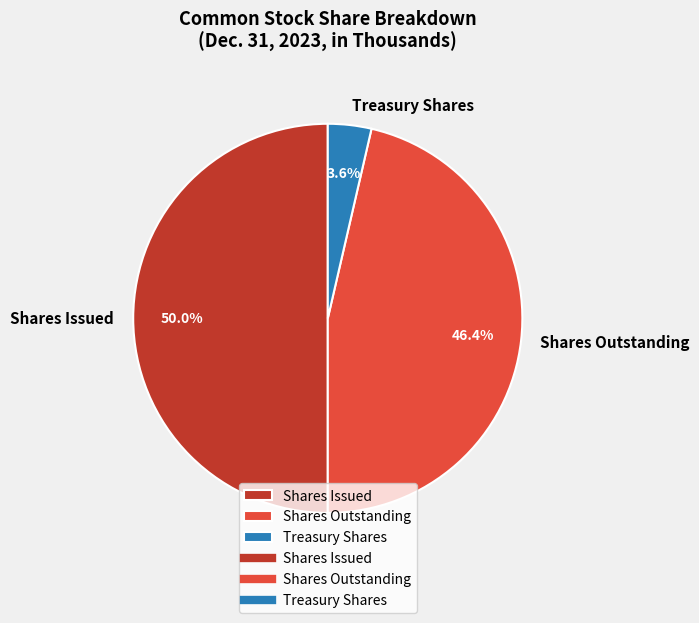

Which slice is the largest?

Shares Issued